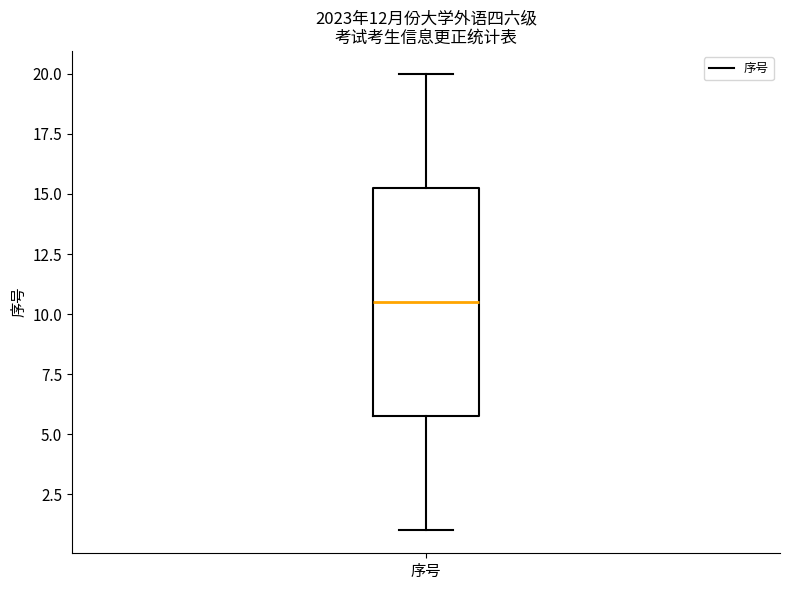

Where does the median line of the box for 序号 sit on the y-axis? The values are not printed on the chart, so give them approximately, as read against the axis.

10.5